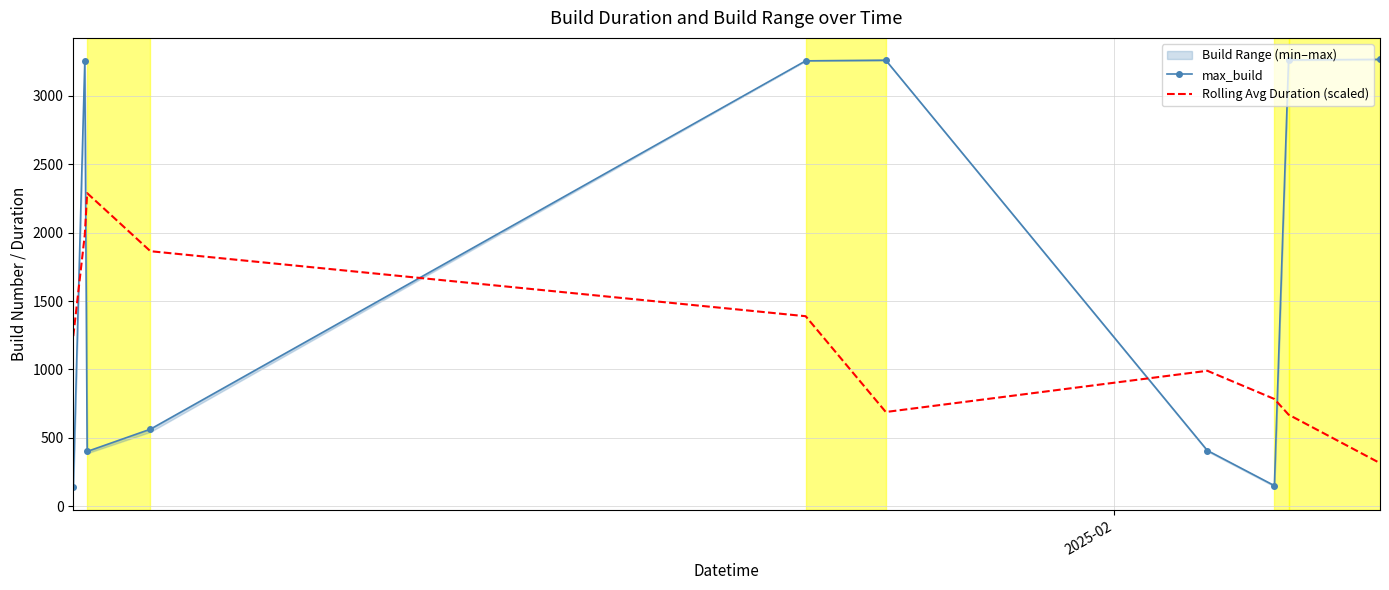

What is the minimum value for Rolling Avg Duration (scaled)?

314.8